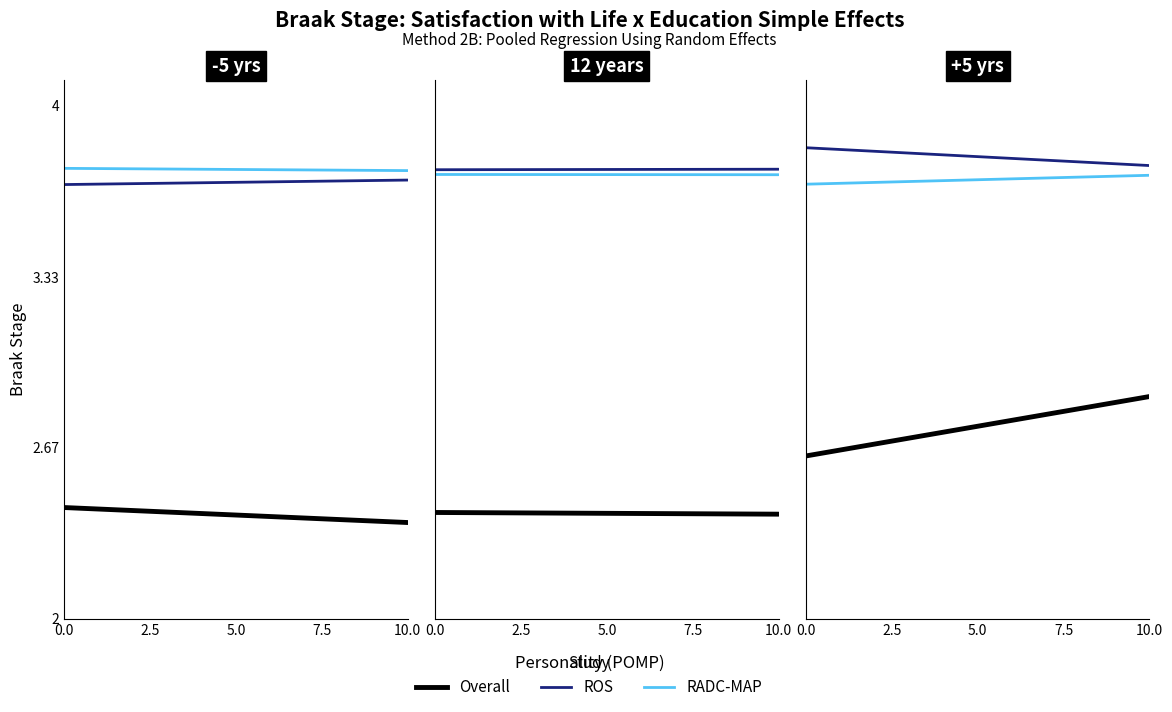

Does the chart display data point markers on the line(s)?

No